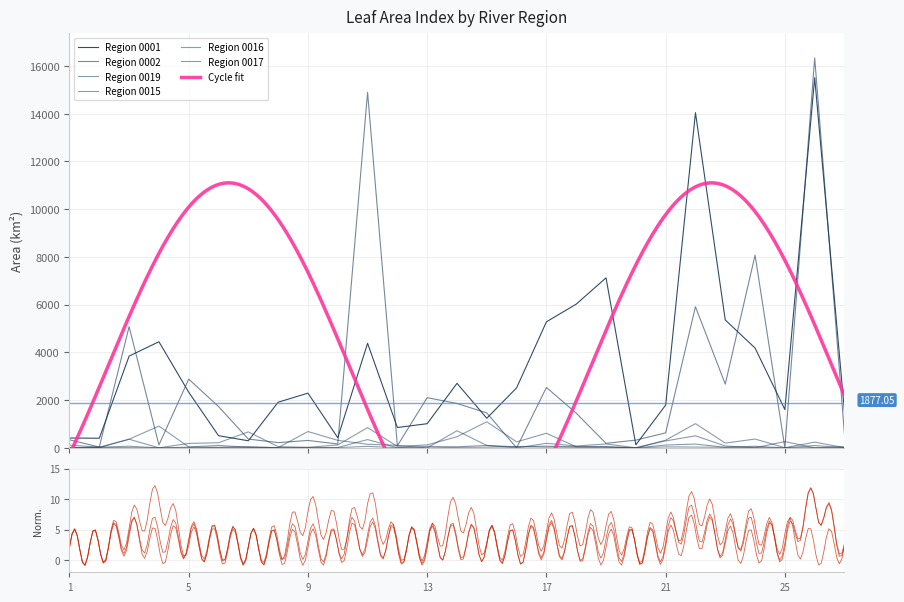

How many lines are shown in the chart?

6